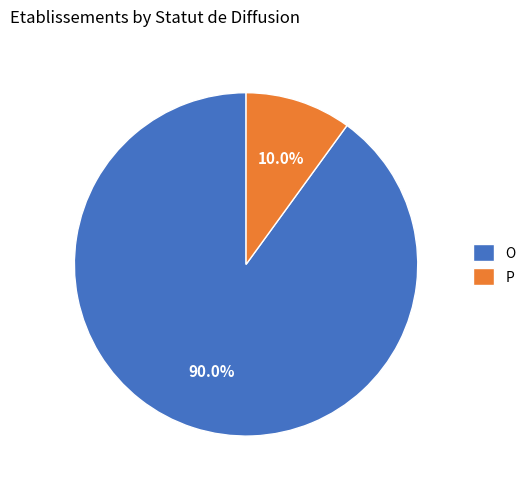

To the nearest percent, what is the combined percentage of O and P?

100%